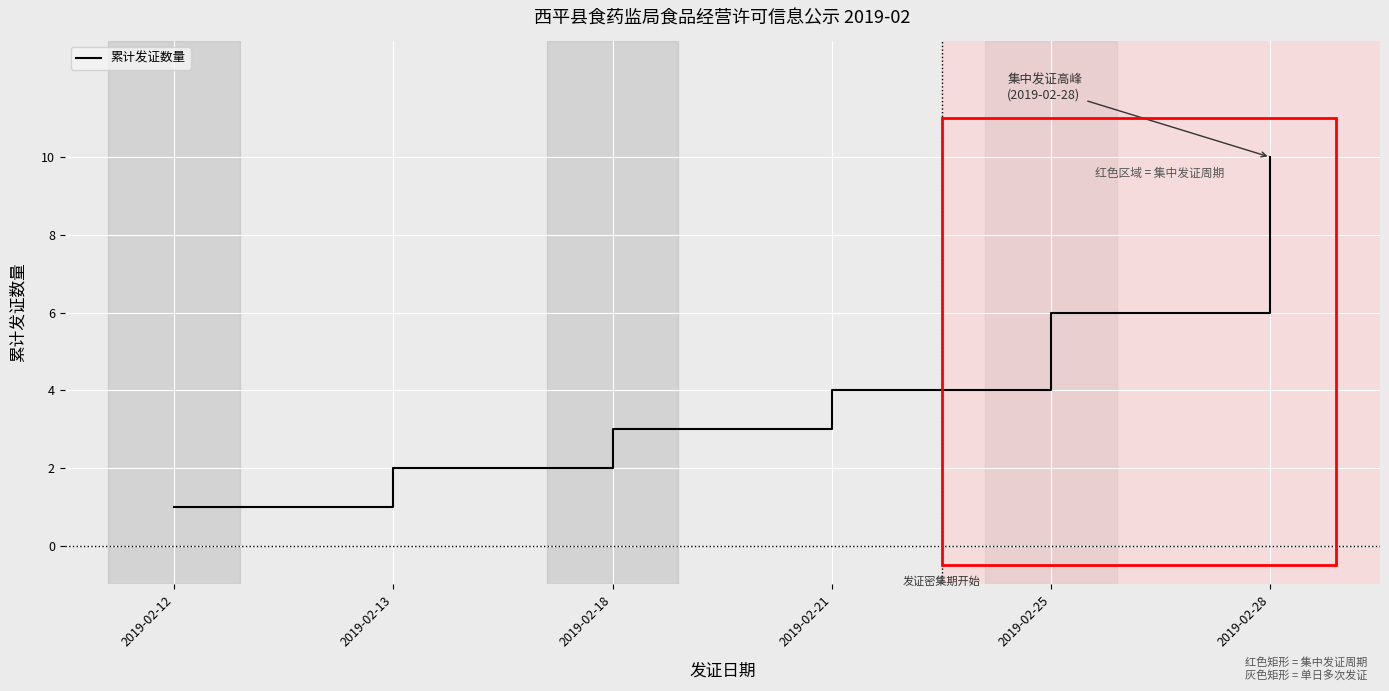

What is the difference between the second highest and second lowest values?

4